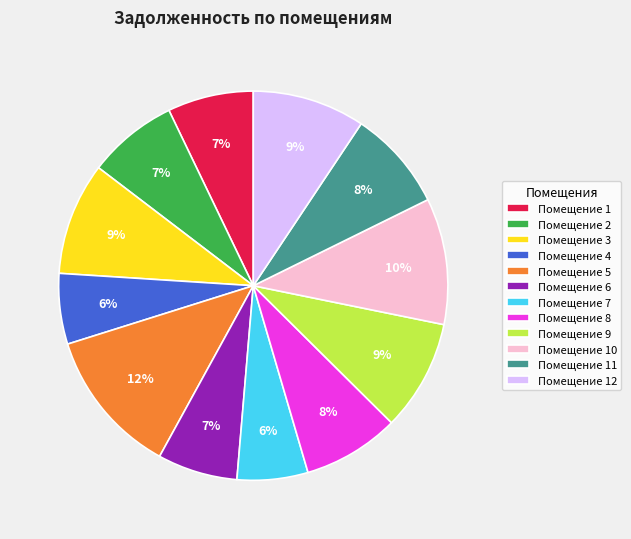

Between Помещение 3 and Помещение 6, which is larger?

Помещение 3